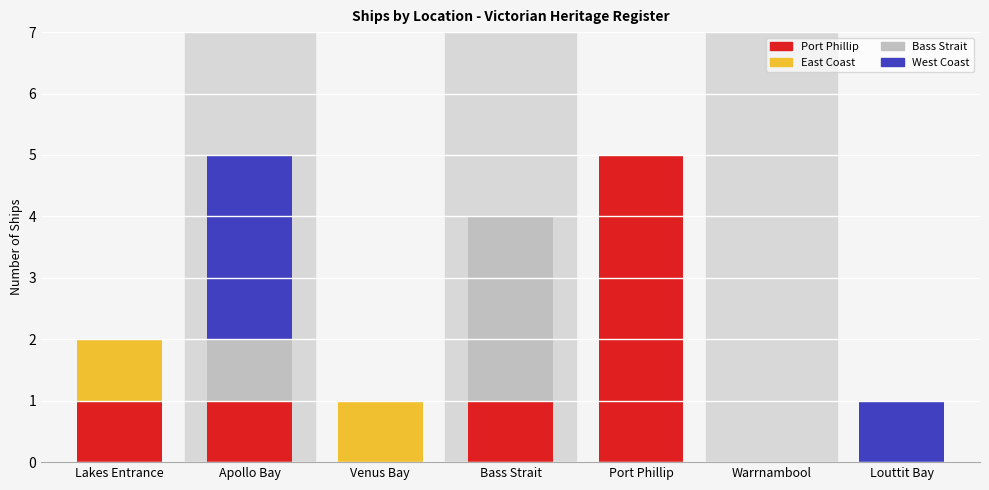

What is the sum of all Port Phillip values?

8